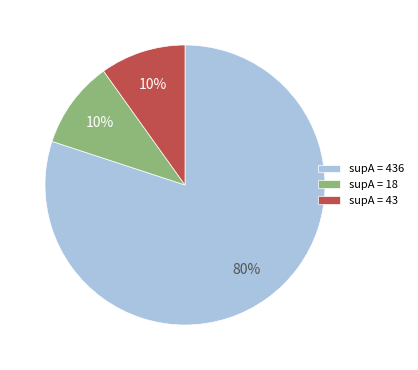

Combined, do supA = 18 and supA = 43 account for over 50%?

No